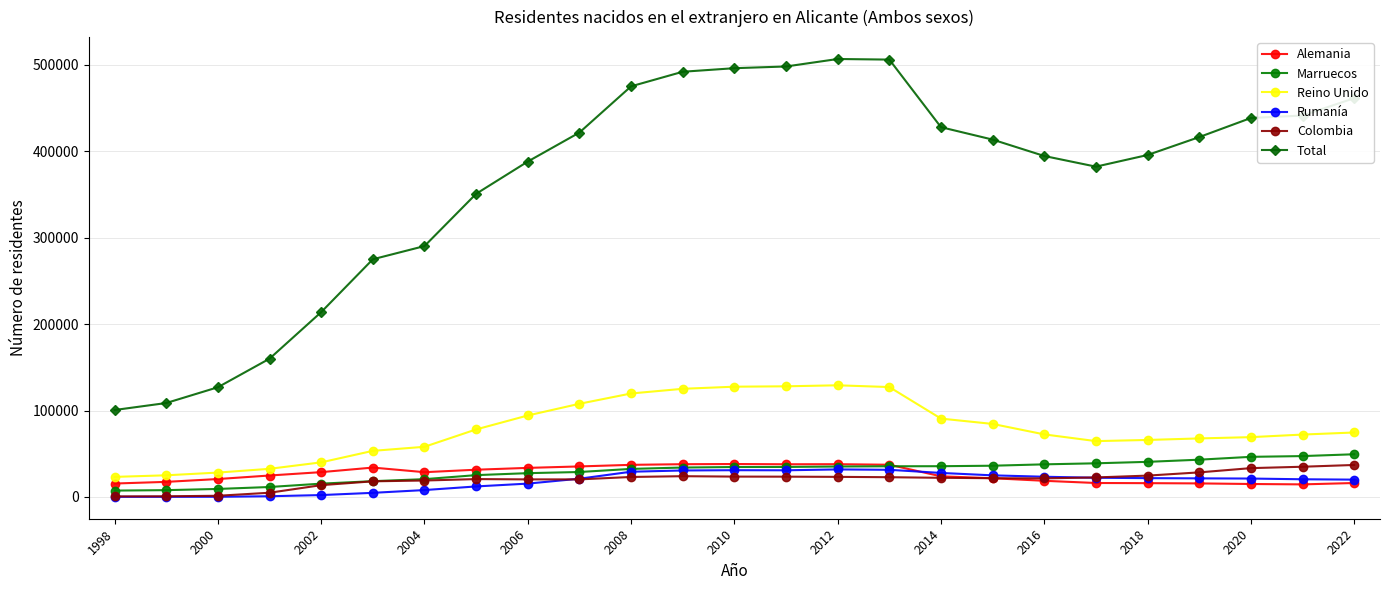

How many lines are shown in the chart?

6